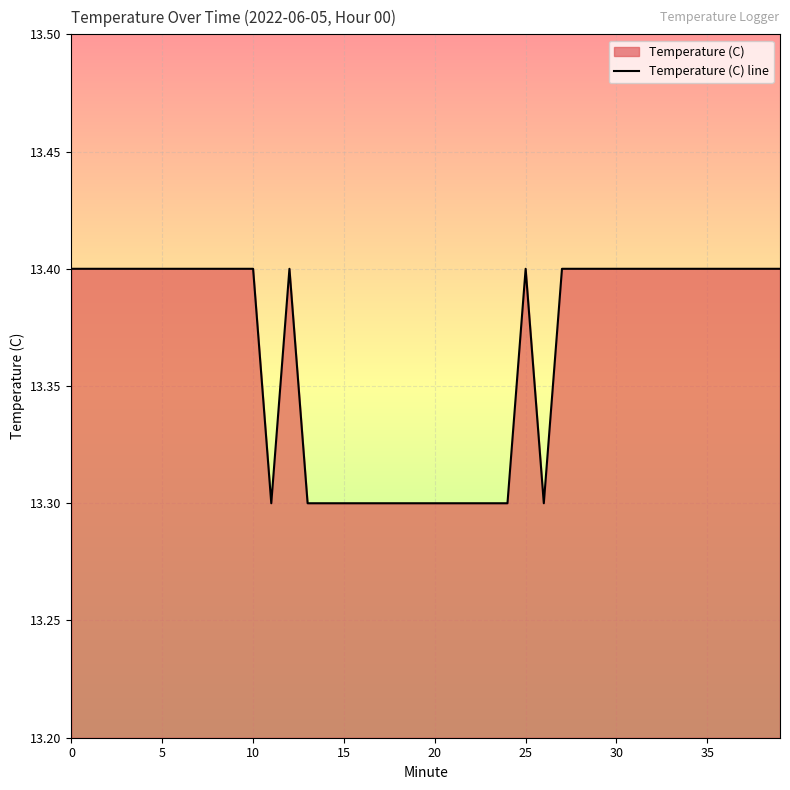

Between 35 and 15, which is larger?

35